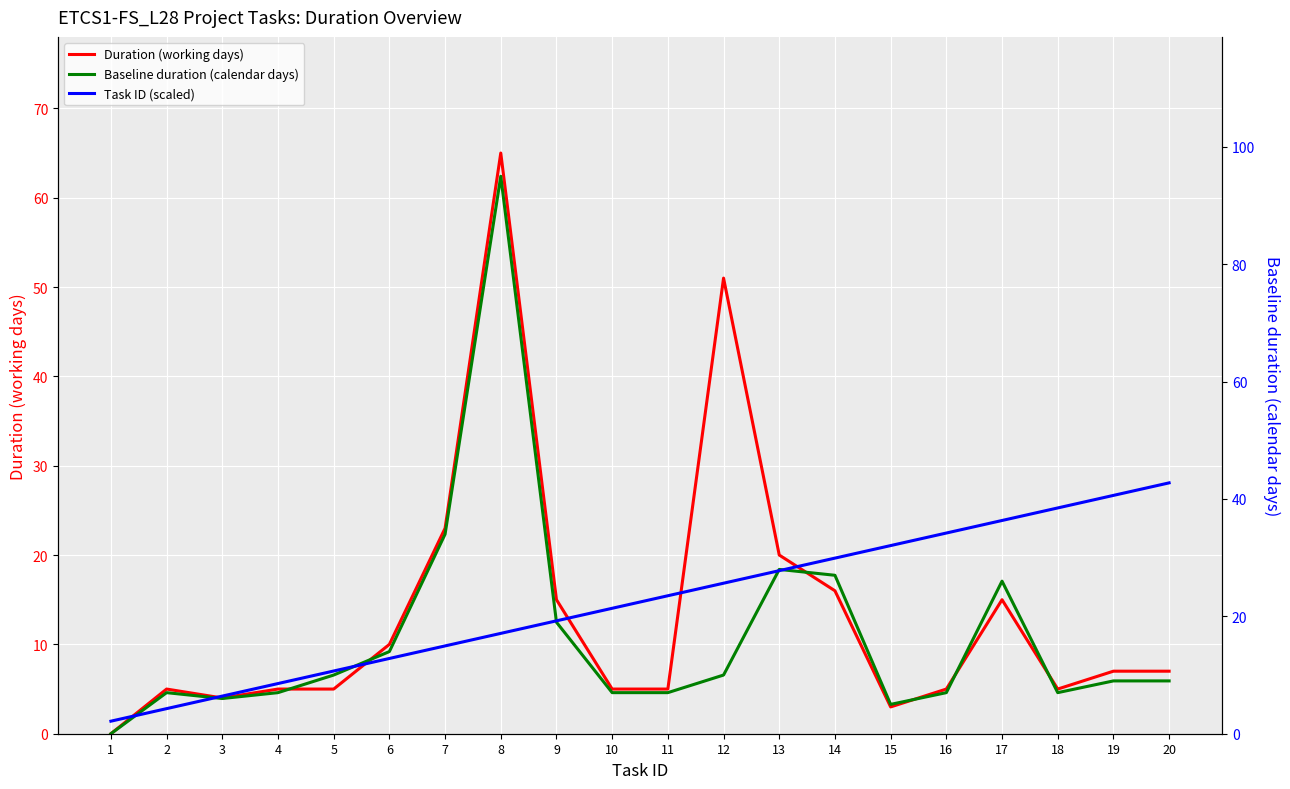

What is the value of the Task ID (scaled) point at the 16th from the left?

34.2